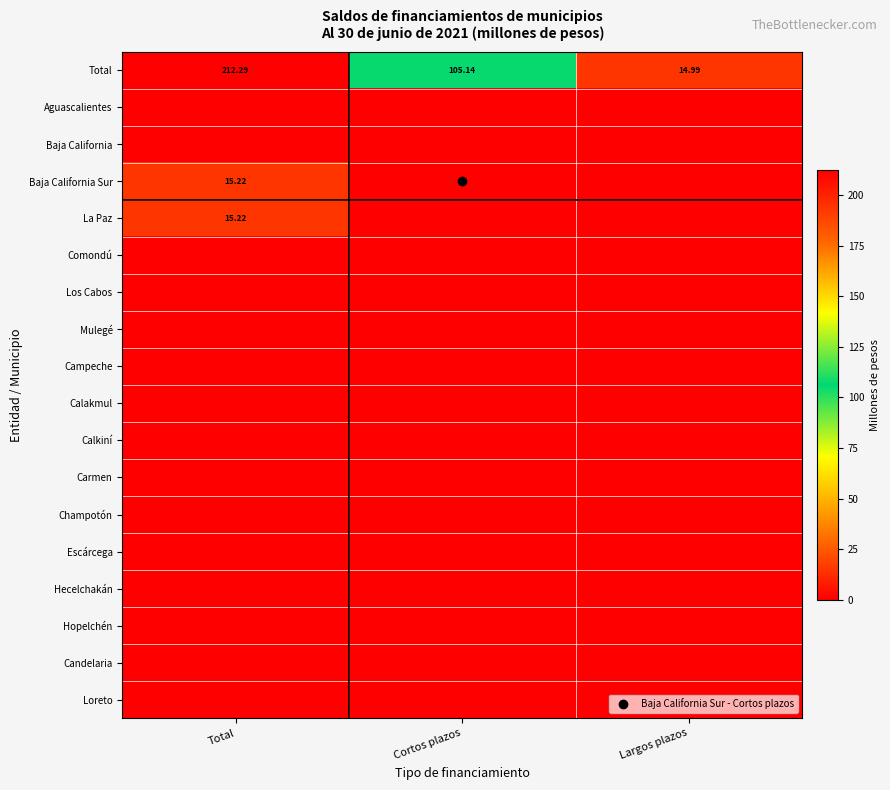

List the series in order of their peak value, highest first.

Total, Baja California Sur, La Paz, Aguascalientes, Baja California, Comondú, Los Cabos, Mulegé, Campeche, Calakmul, Calkiní, Carmen, Champotón, Escárcega, Hecelchakán, Hopelchén, Candelaria, Loreto